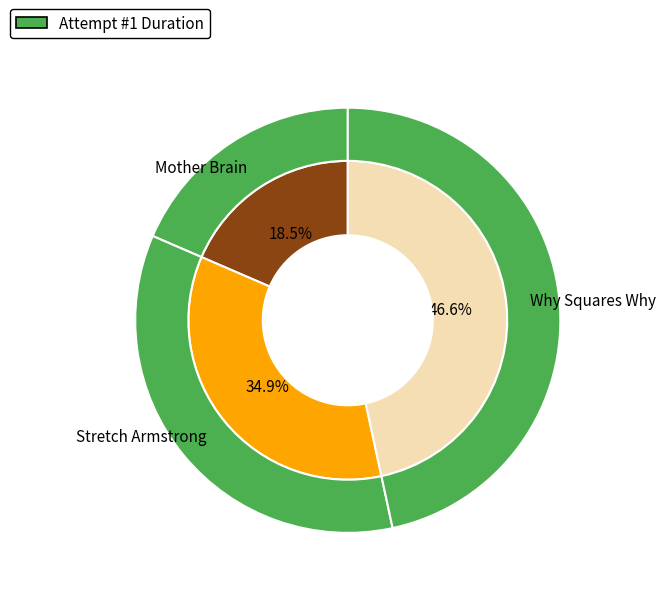

To the nearest percent, what is the difference between the largest and smallest slice percentages?

28%